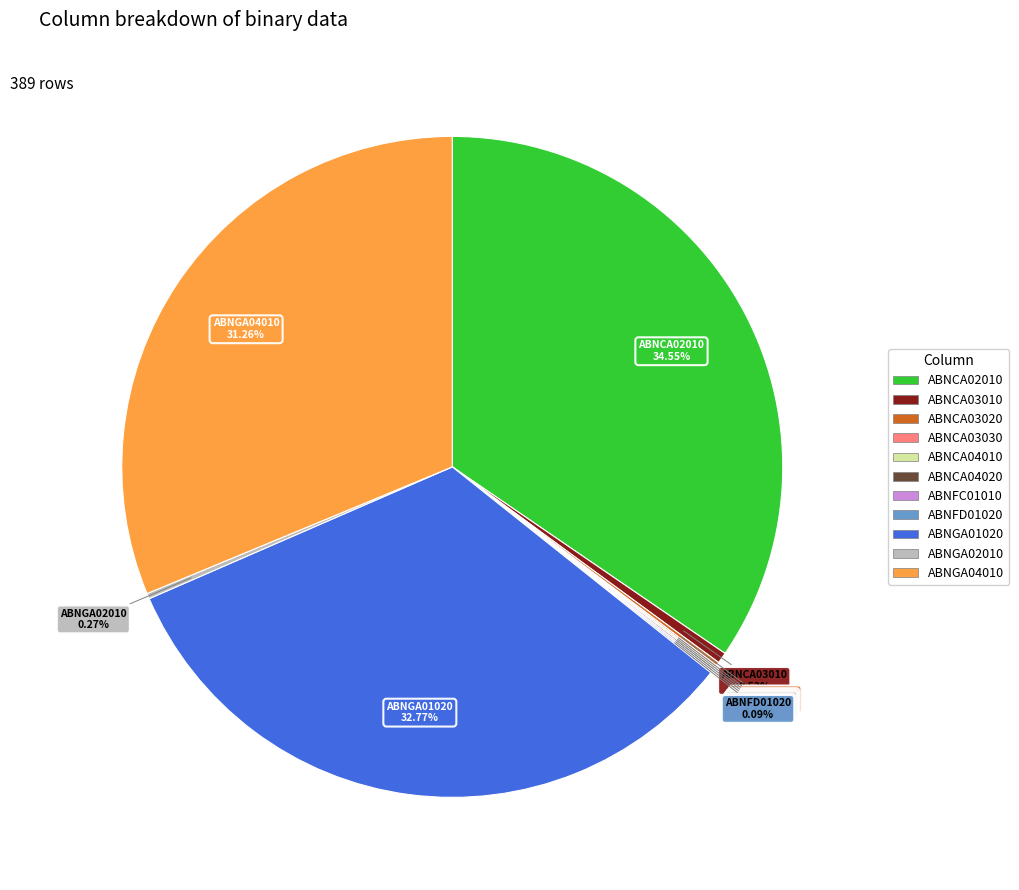

Is there any slice that represents more than half of the pie?

No